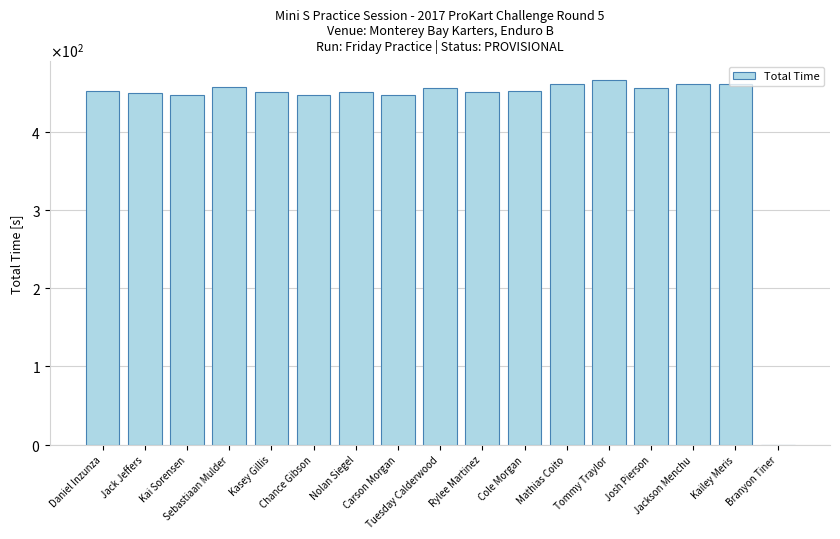

Which has a higher value, Branyon Tiner or Chance Gibson?

Chance Gibson